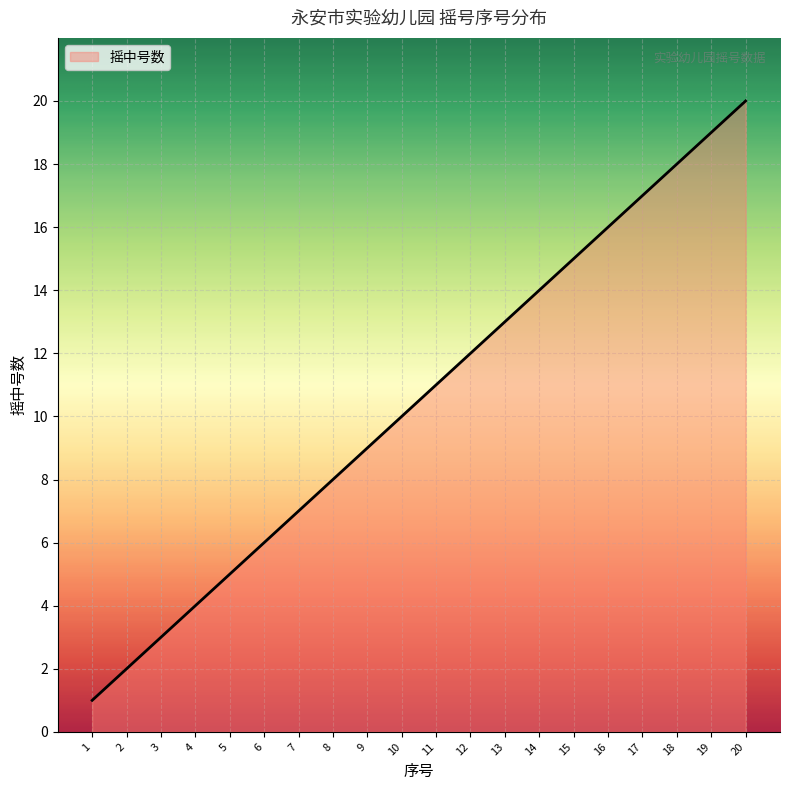

What is the difference between the values at 1 and 14?

13